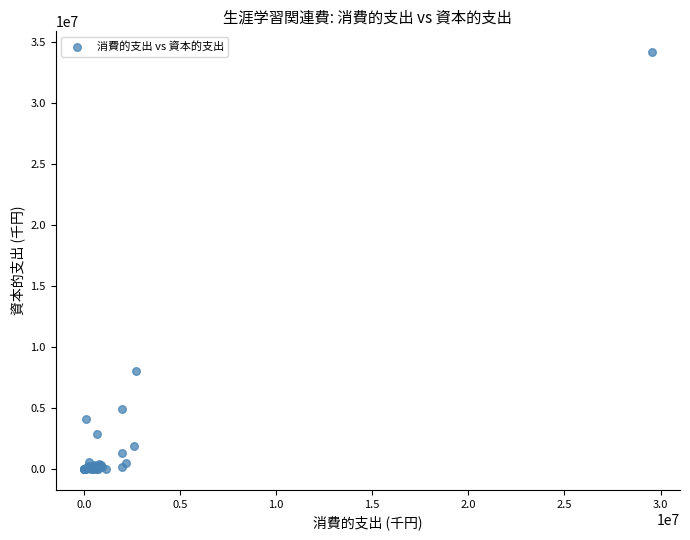

What Y value in the scatter plot is closest to 17077544?

8025287